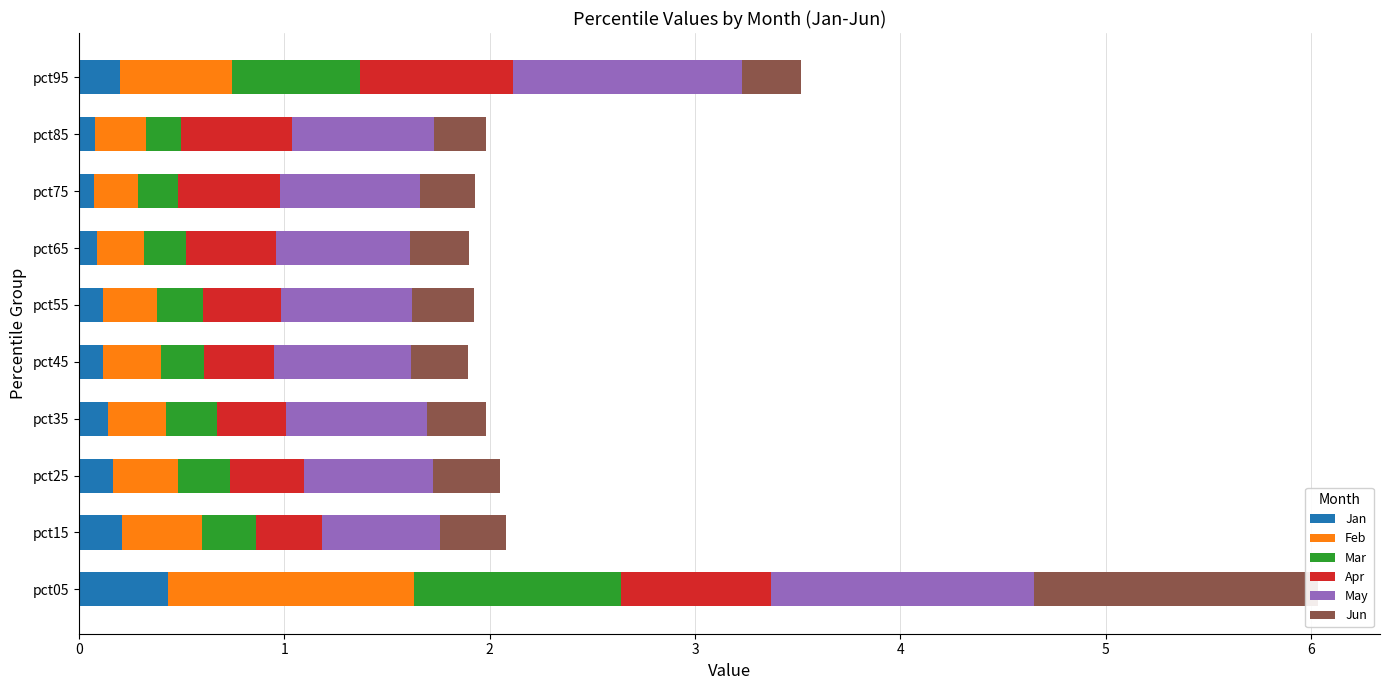

Between 3 and 9, which series saw the biggest shift?

May